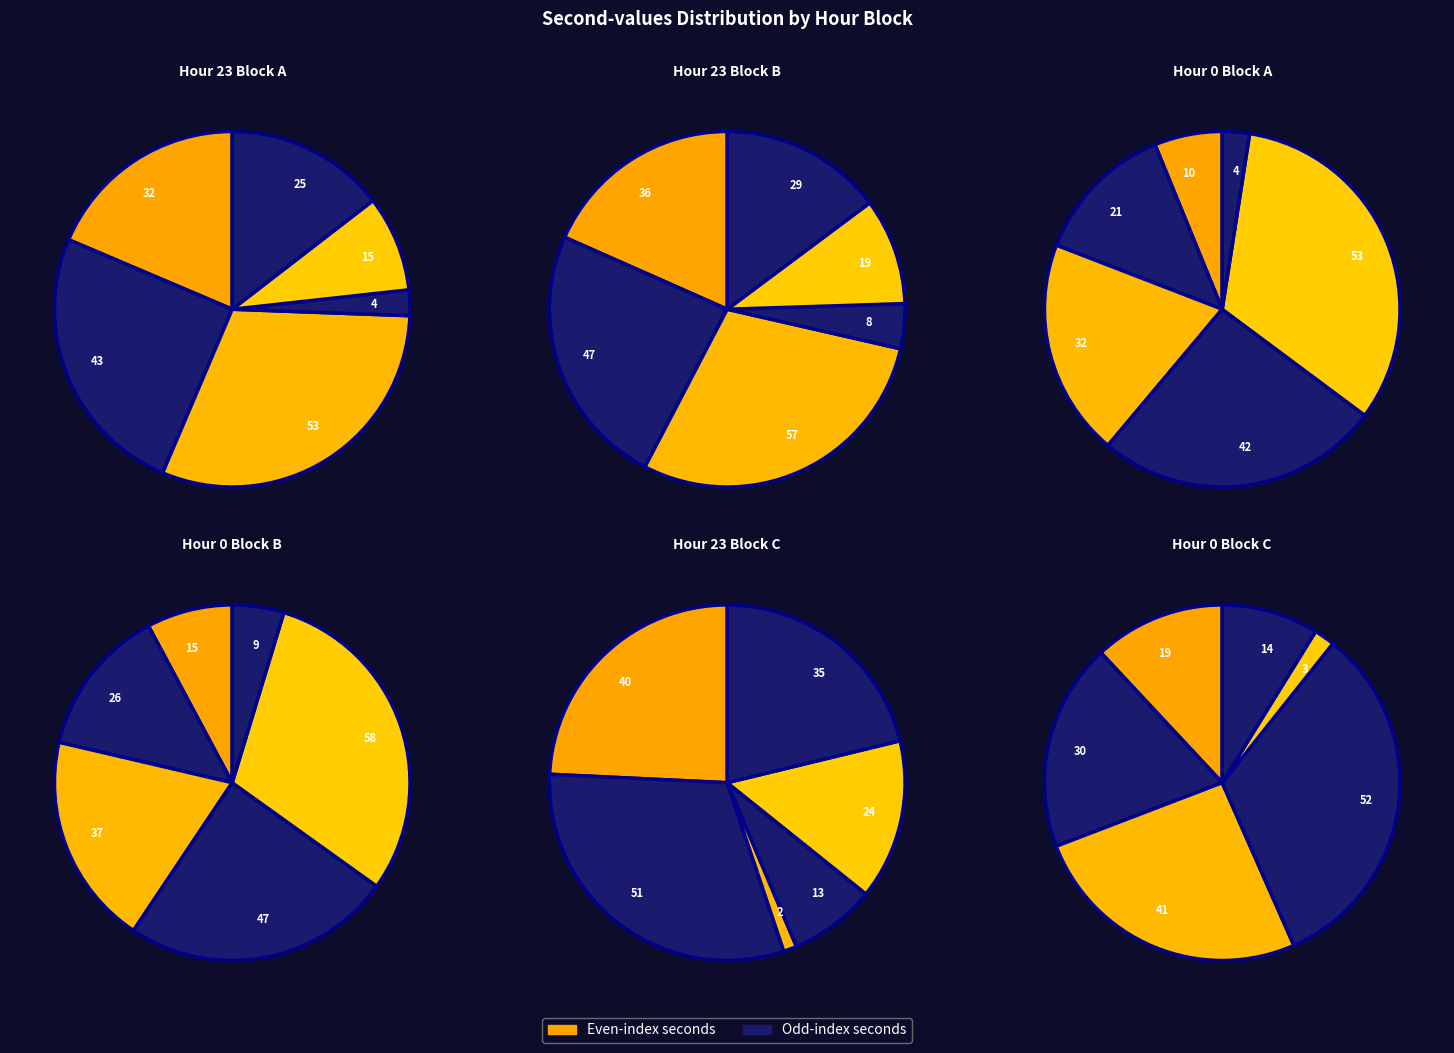

Is there a majority slice in this chart?

No